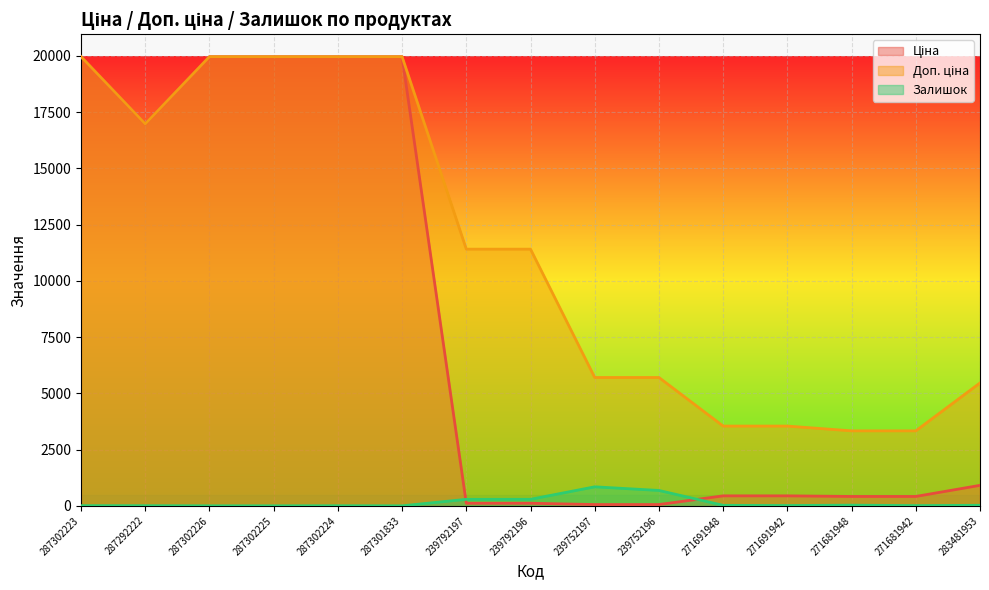

What is the maximum value shown in the chart?

19964.2